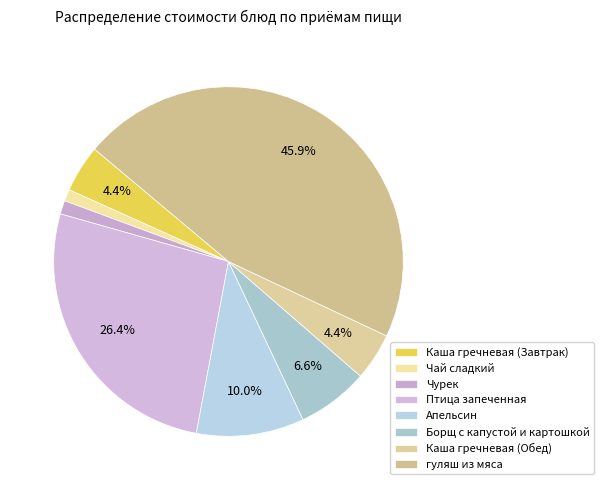

Combined, what portion of the pie is Птица запеченная and Чурек?

27.7%